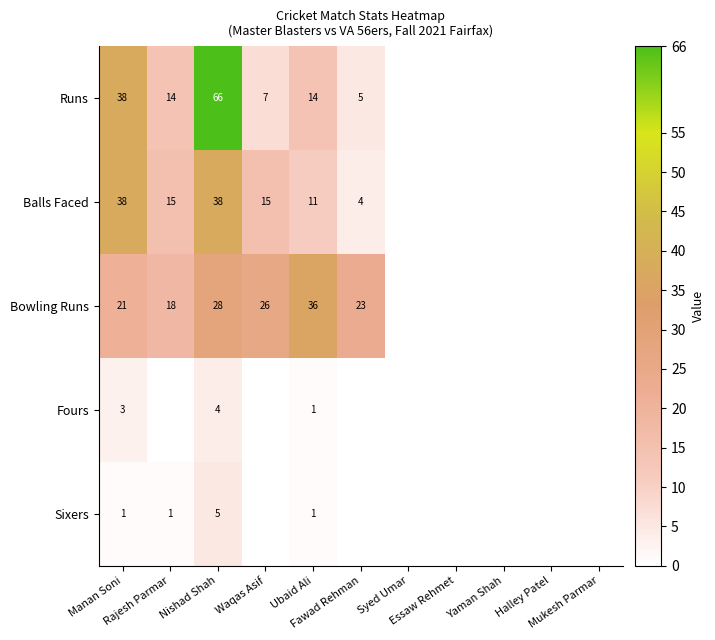

Count the number of data series in this chart.

5